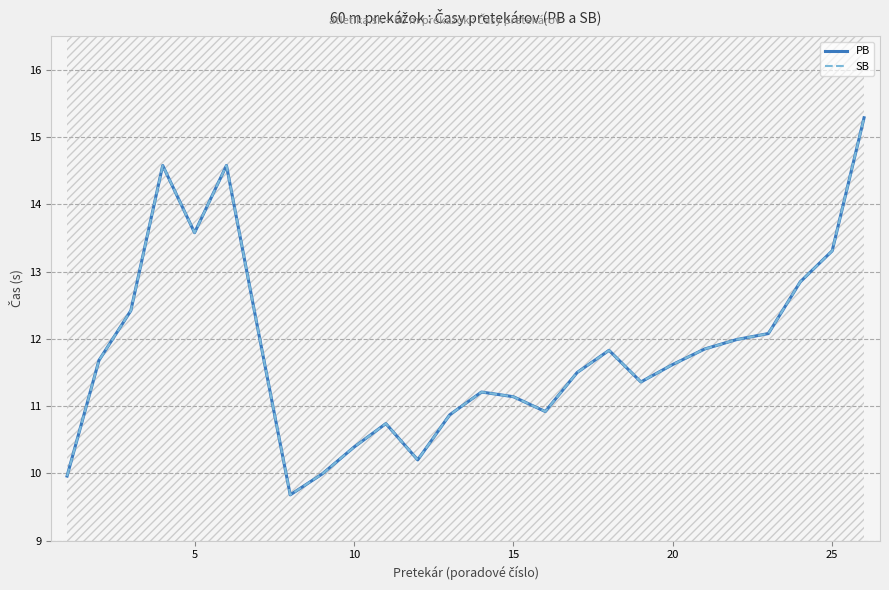

Rank the series at 5 from lowest to highest value.

PB, SB